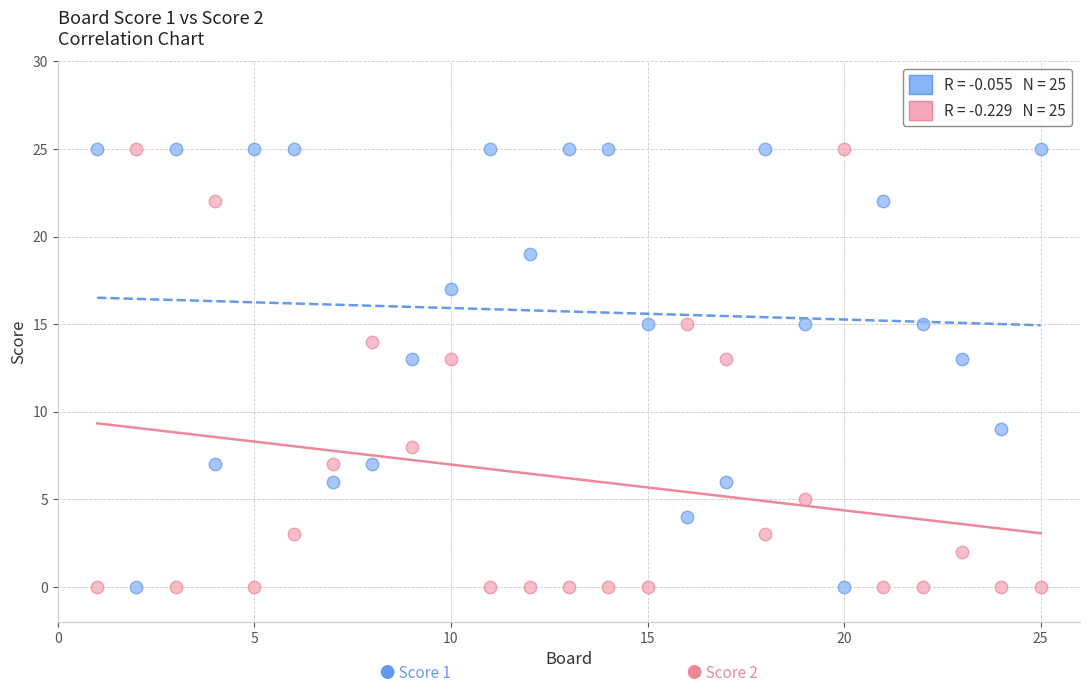

Across all data points, what is the range of X values (max minus min)?

24